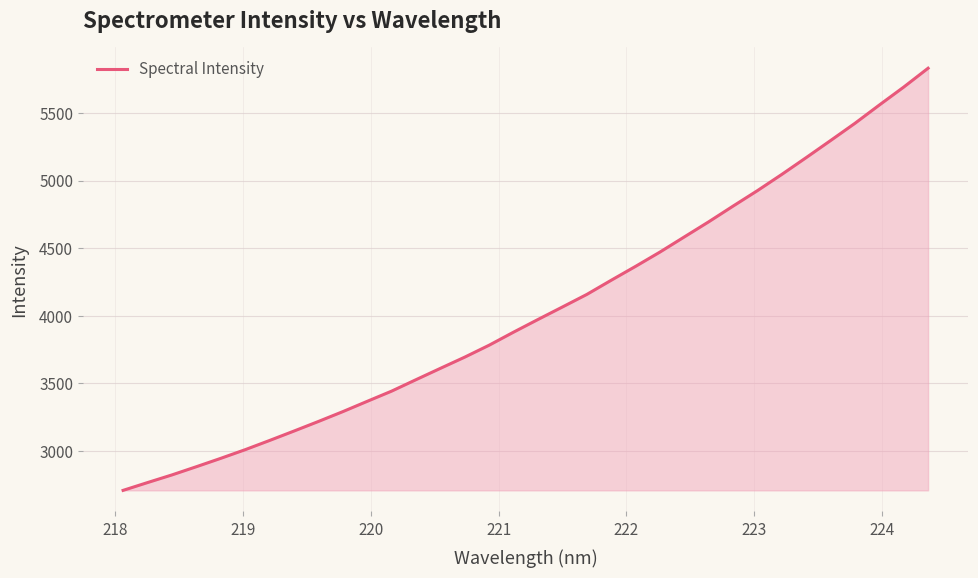

What is the minimum value shown in the chart?

2707.9